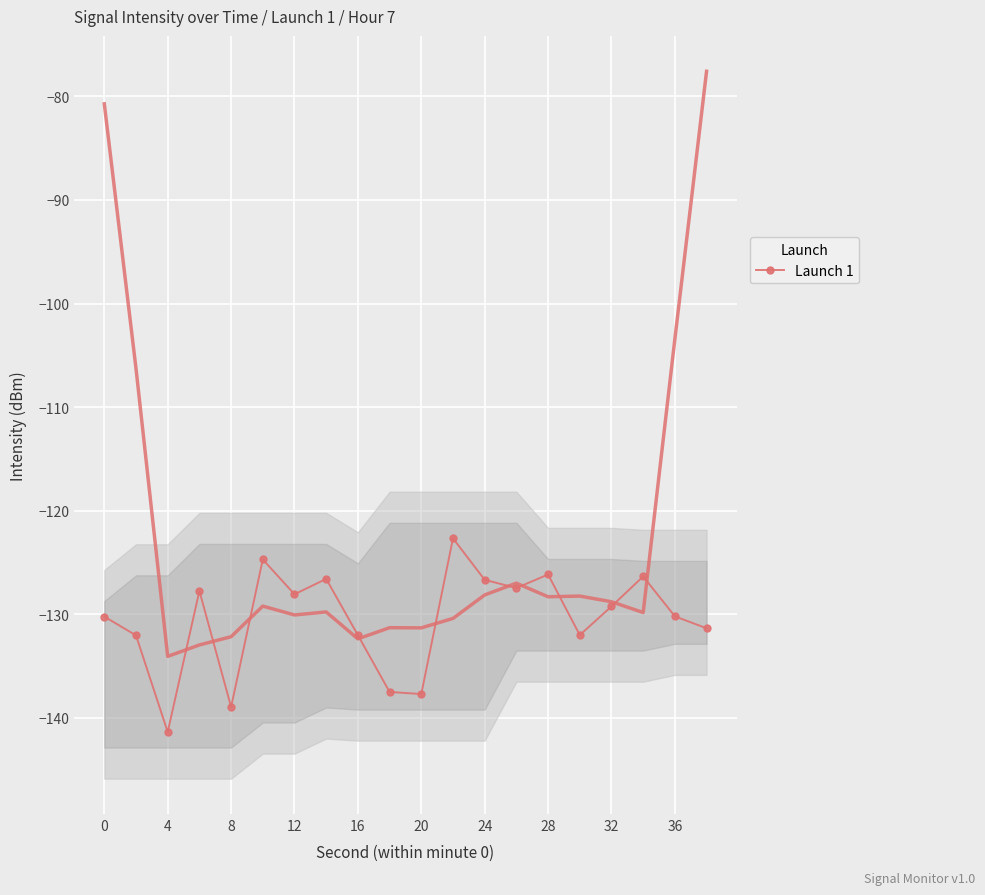

The value of Launch 1 at 32 is -129.2. True or false?

True